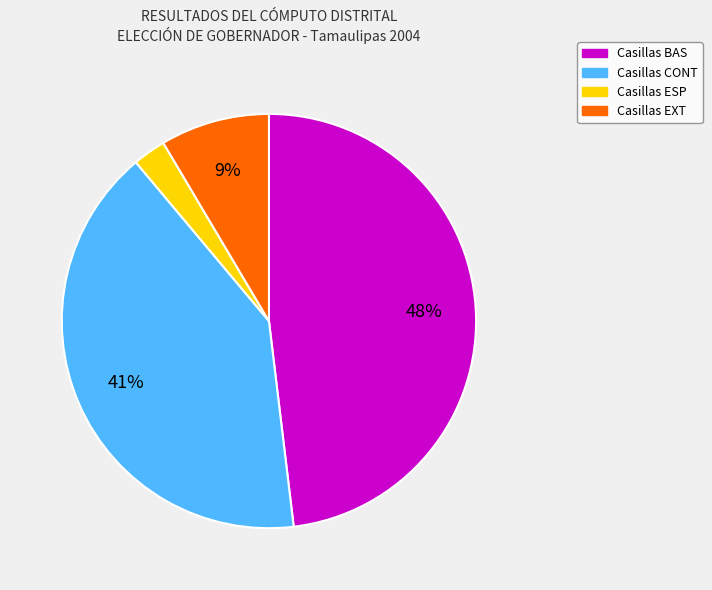

Is there a majority slice in this chart?

No